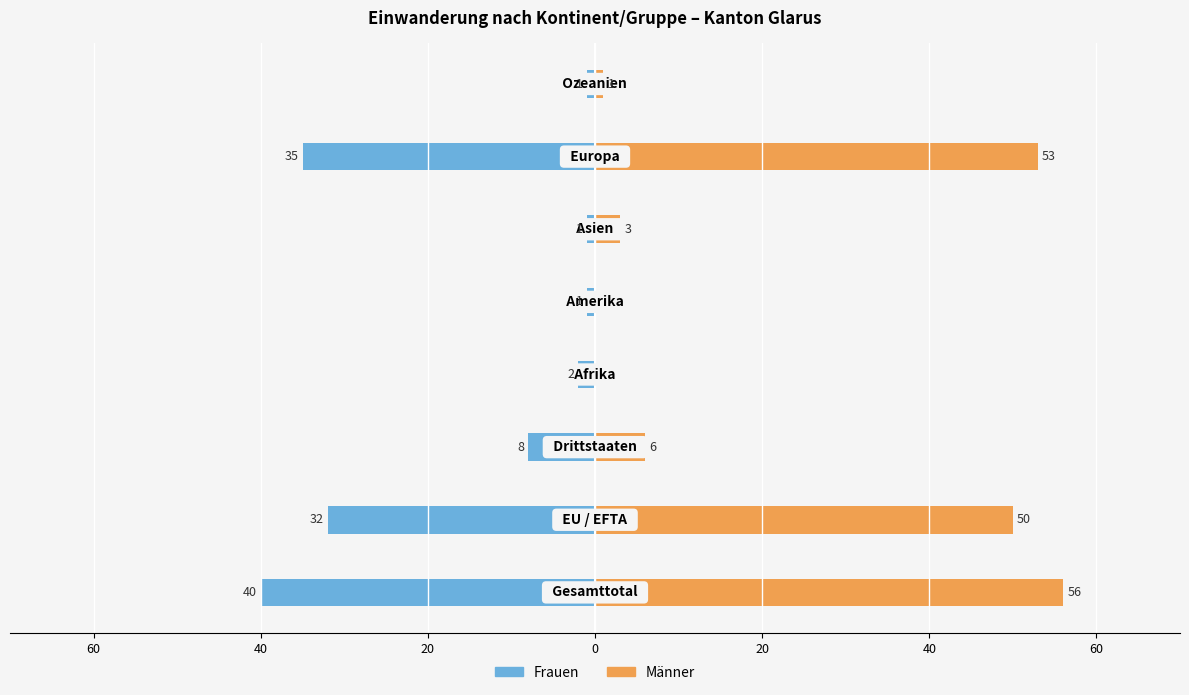

Rank the series by their maximum value, from highest to lowest.

Männer, Frauen